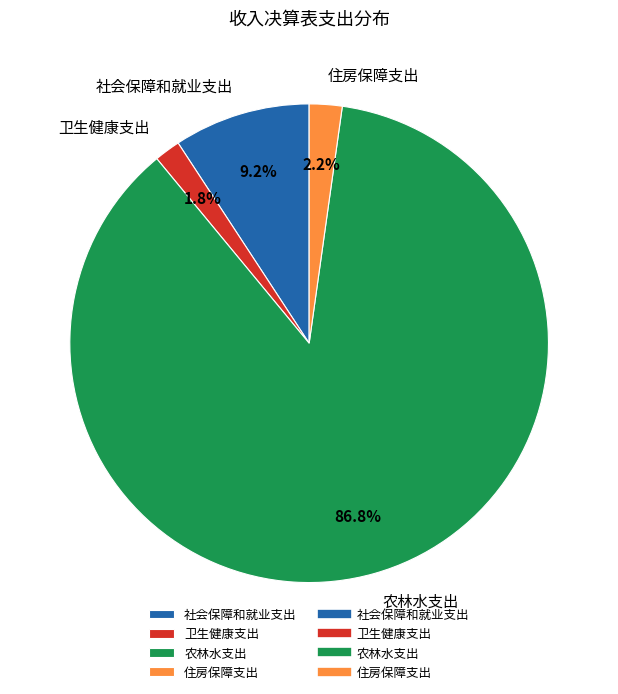

What is the largest slice in the pie chart?

农林水支出